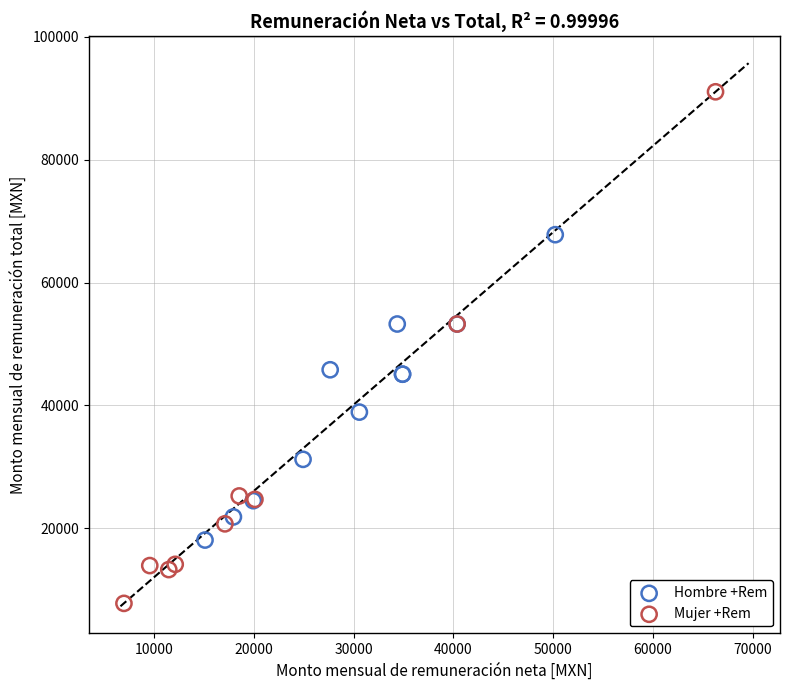

Which series has the widest spread of Y values?

Mujer +Rem